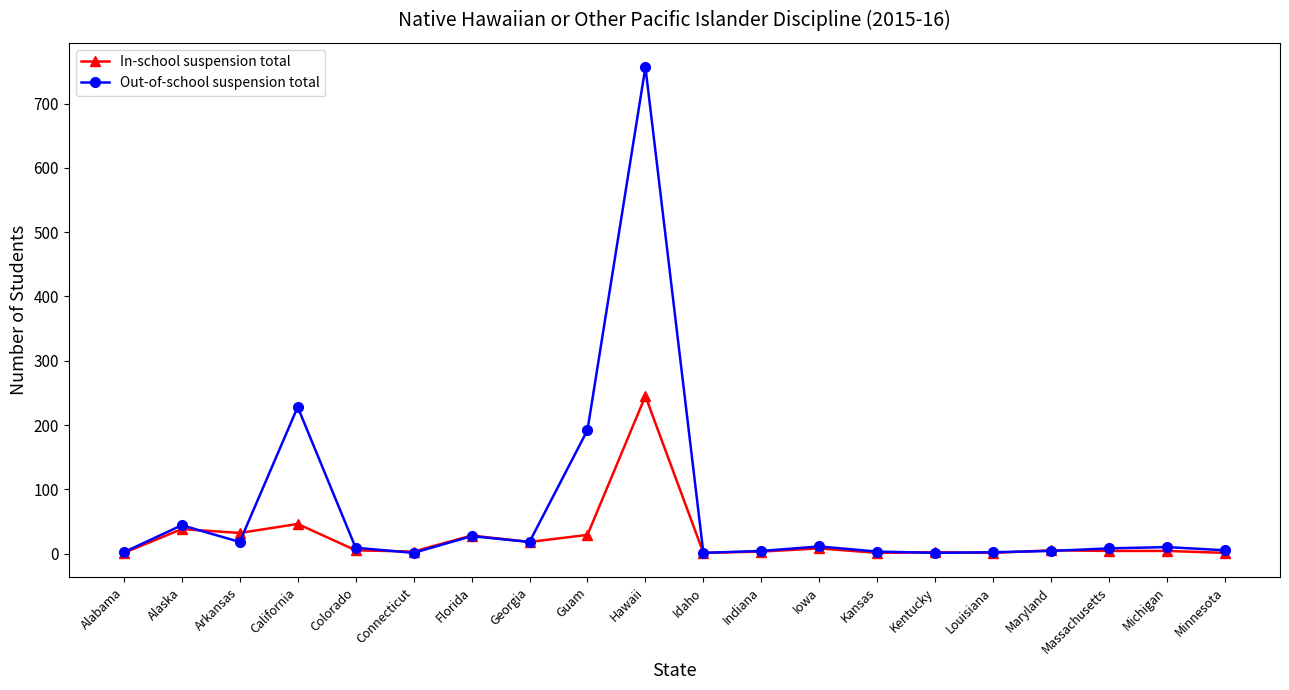

At which label is In-school suspension total closest to 123?

California